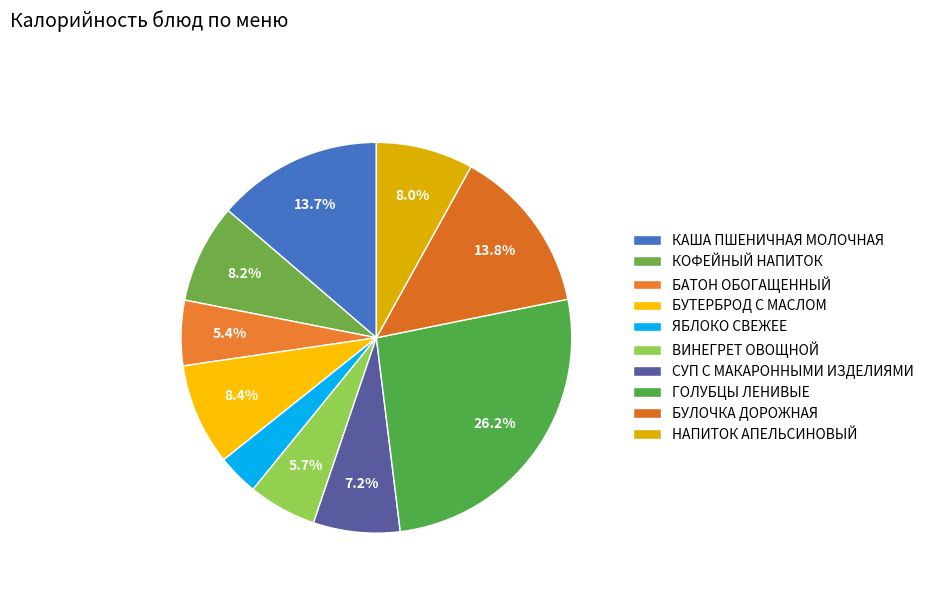

Which category has the biggest portion of the pie?

ГОЛУБЦЫ ЛЕНИВЫЕ